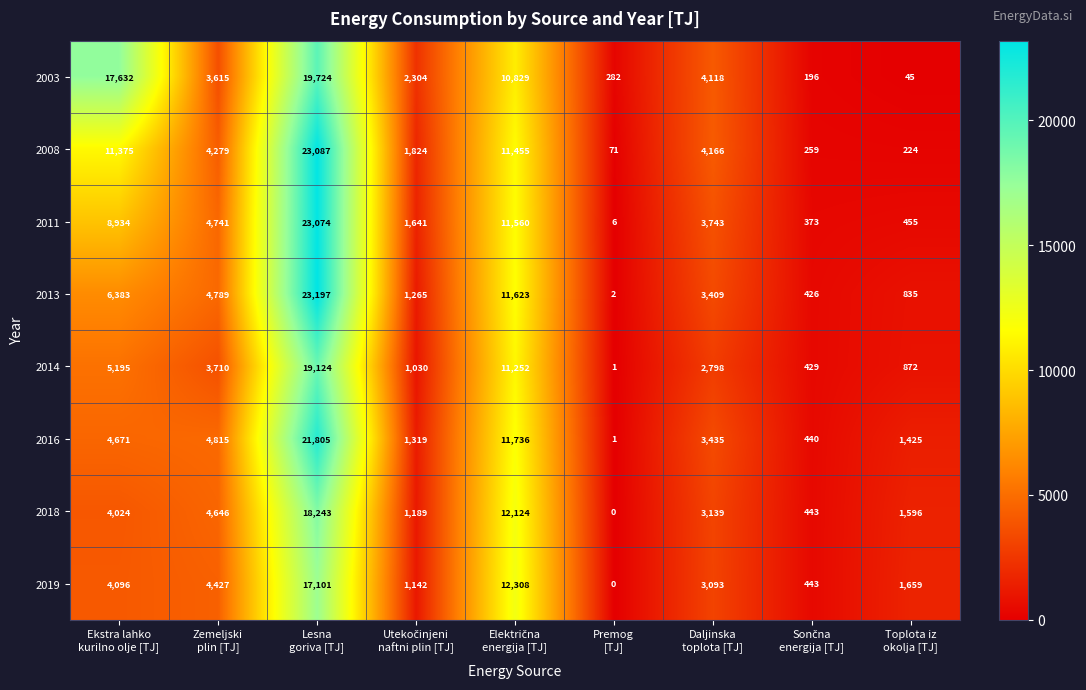

Which series has the largest total across all categories?

2003